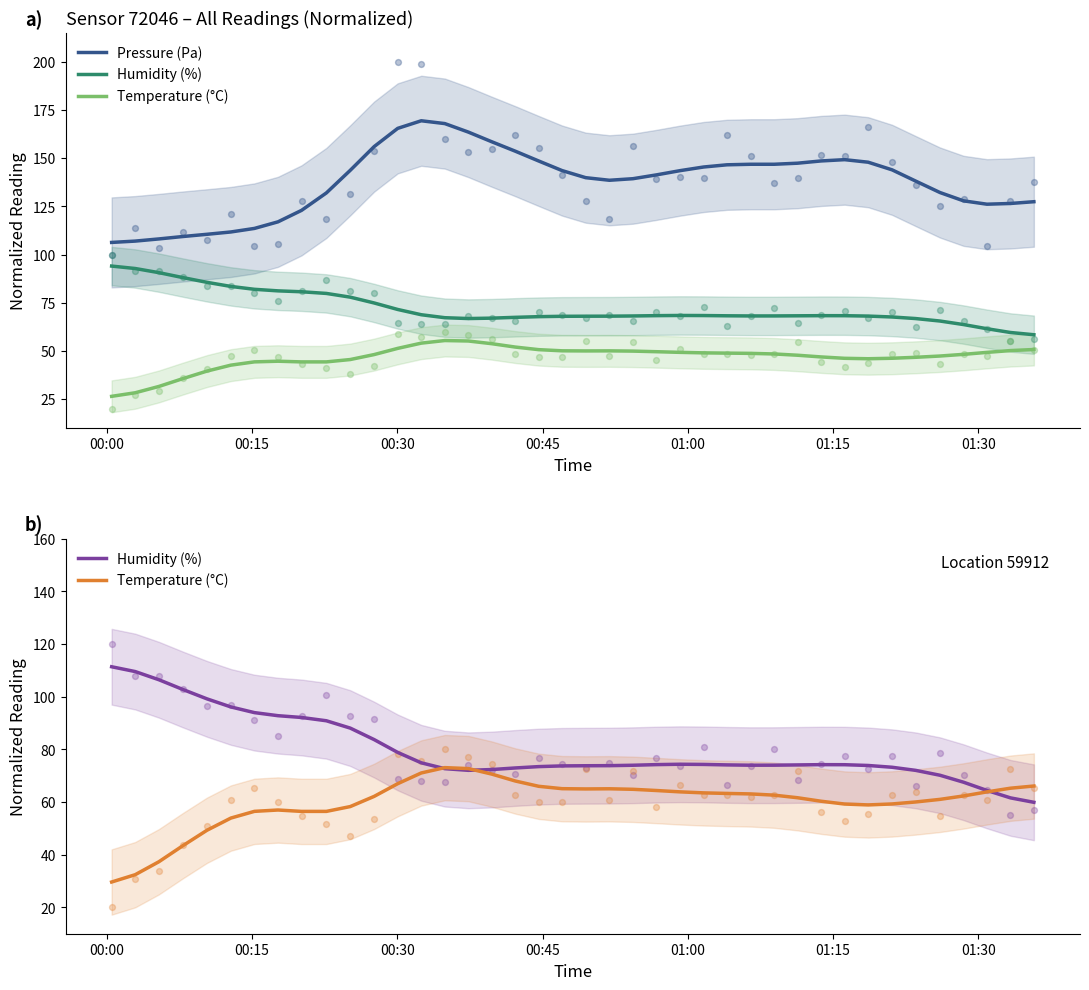

Which series contains the highest Y value?

Pressure (Pa)